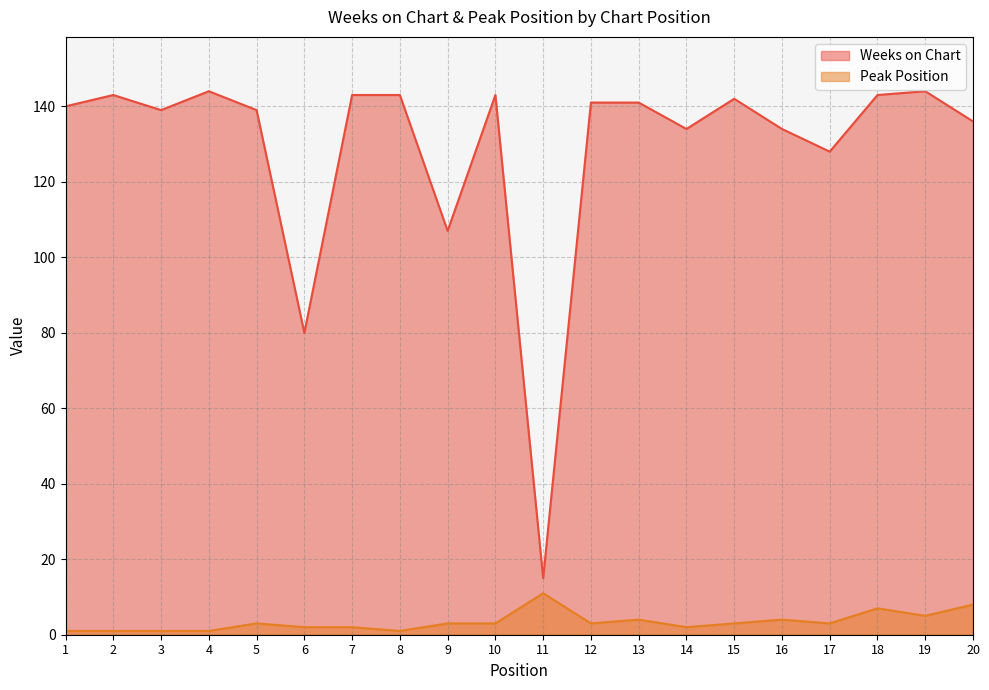

What is the maximum value shown in the chart?

144